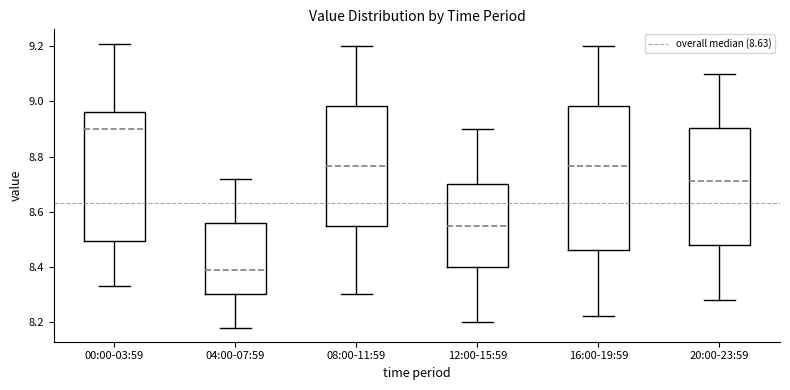

Reading left to right, read every box against the y-axis: the position of its median line, the range the box covers, and the ends of its whiskers. The values are not printed on the chart, so give them approximately, as read against the axis.

00:00-03:59: median 8.90, box 8.50 to 8.96, whiskers 8.34 to 9.22
04:00-07:59: median 8.40, box 8.30 to 8.56, whiskers 8.18 to 8.72
08:00-11:59: median 8.76, box 8.54 to 8.98, whiskers 8.30 to 9.20
12:00-15:59: median 8.56, box 8.40 to 8.70, whiskers 8.20 to 8.90
16:00-19:59: median 8.76, box 8.46 to 8.98, whiskers 8.22 to 9.20
20:00-23:59: median 8.72, box 8.48 to 8.90, whiskers 8.28 to 9.10